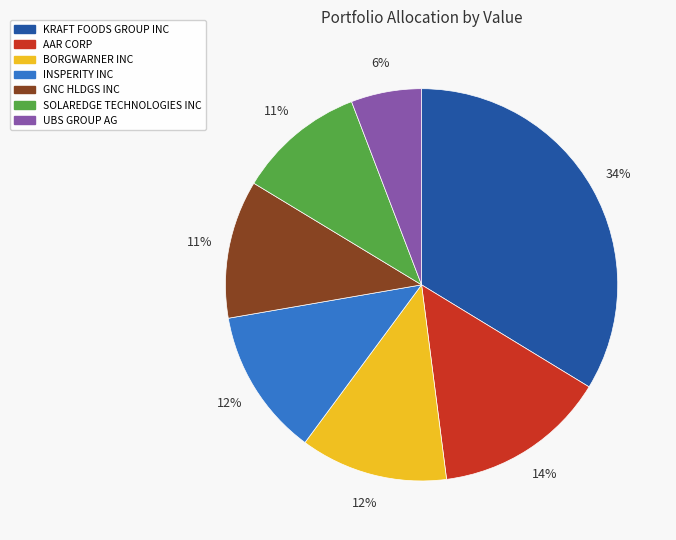

Which has a higher value, UBS GROUP AG or SOLAREDGE TECHNOLOGIES INC?

SOLAREDGE TECHNOLOGIES INC